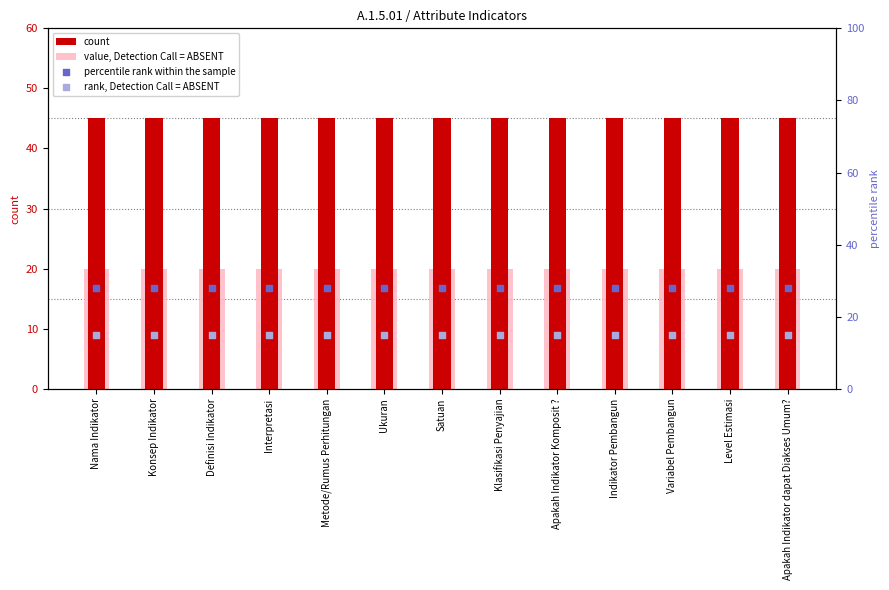

What are all the series names shown in the legend?

count, value, Detection Call = ABSENT, percentile rank within the sample, rank, Detection Call = ABSENT